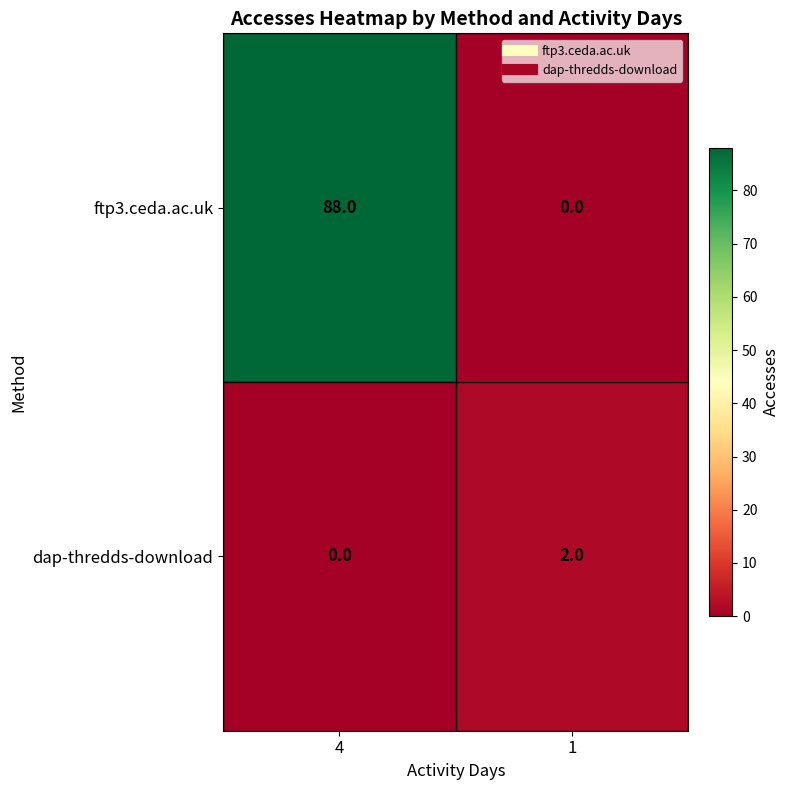

Rank the series by their average value, from lowest to highest.

dap-thredds-download, ftp3.ceda.ac.uk